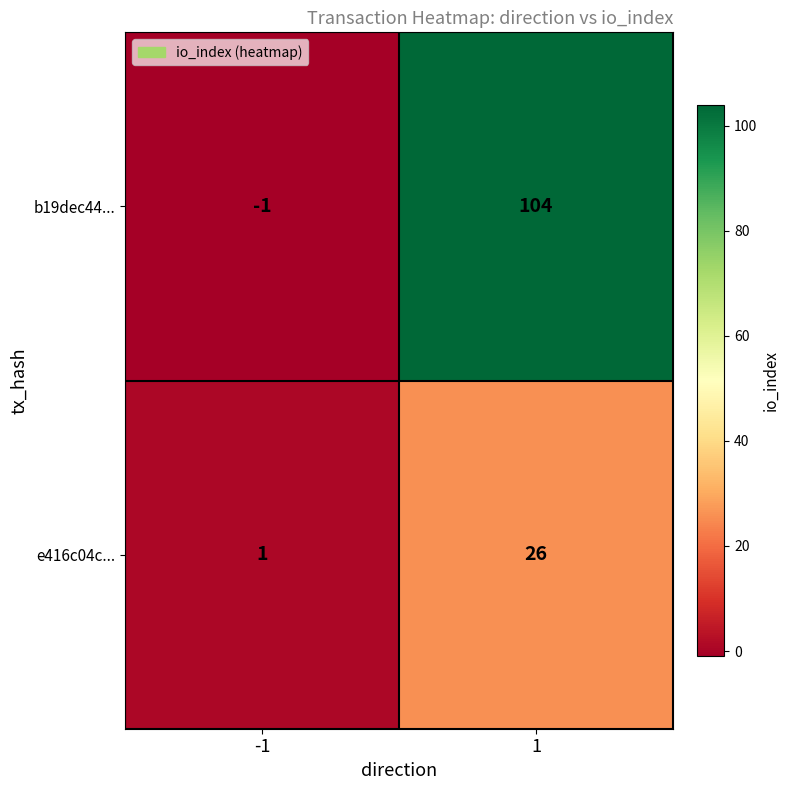

Which series has the largest range (max minus min)?

b19dec44...